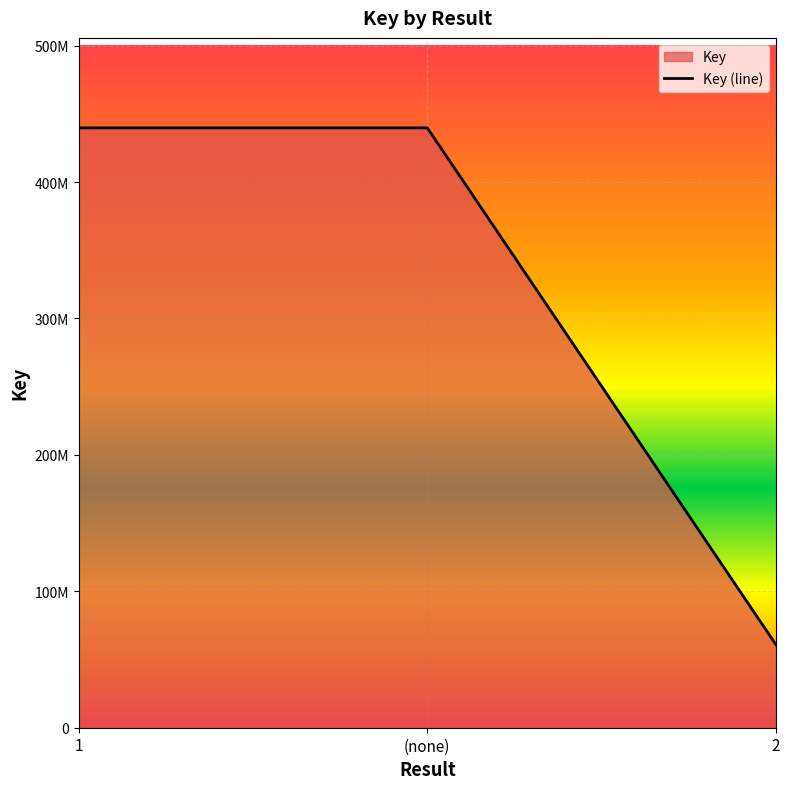

What is the sum of all values?

940525802